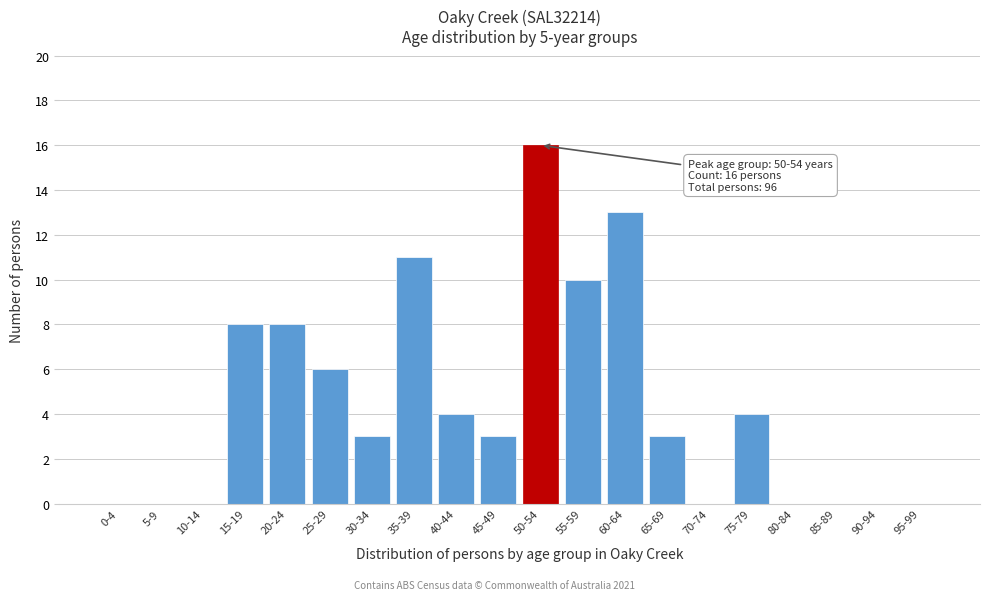

Reading left to right, extract all data points from this chart.

0-4=0	5-9=0	10-14=0	15-19=8	20-24=8	25-29=6	30-34=3	35-39=11	40-44=4	45-49=3	50-54=16	55-59=10	60-64=13	65-69=3	70-74=0	75-79=4	80-84=0	85-89=0	90-94=0	95-99=0